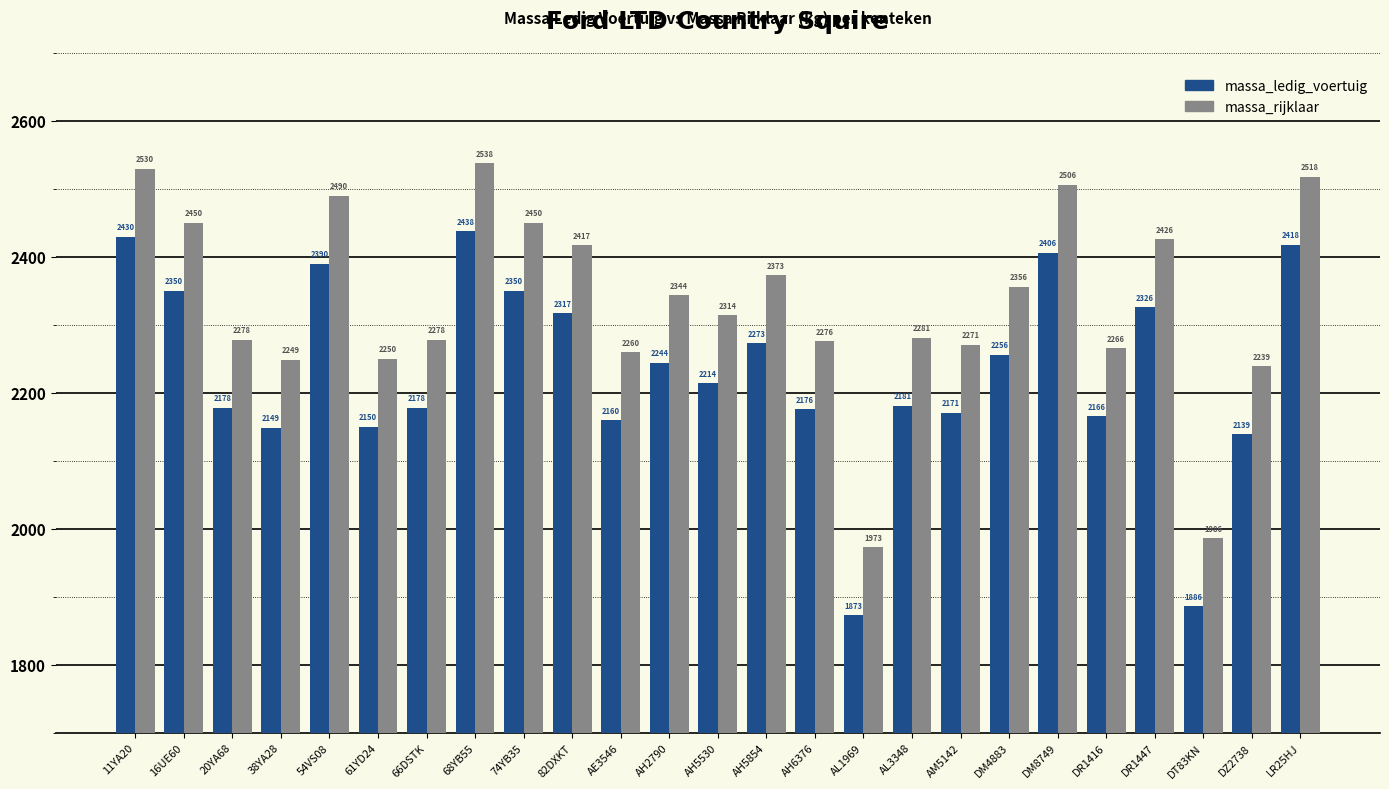

At which label does massa_ledig_voertuig reach its peak?

68YB55